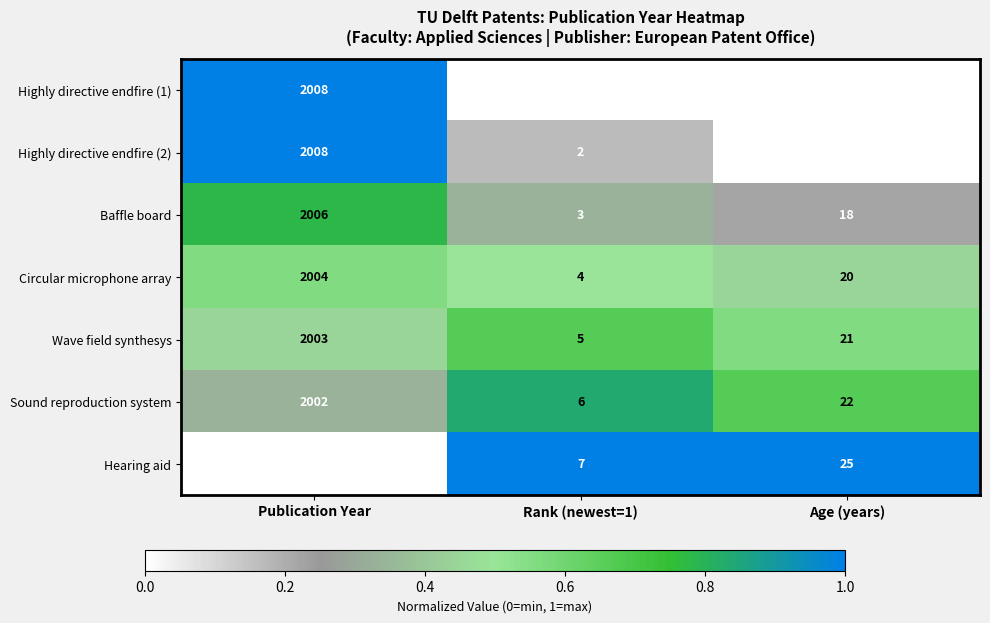

What is the sum of all Circular microphone array values?

2028